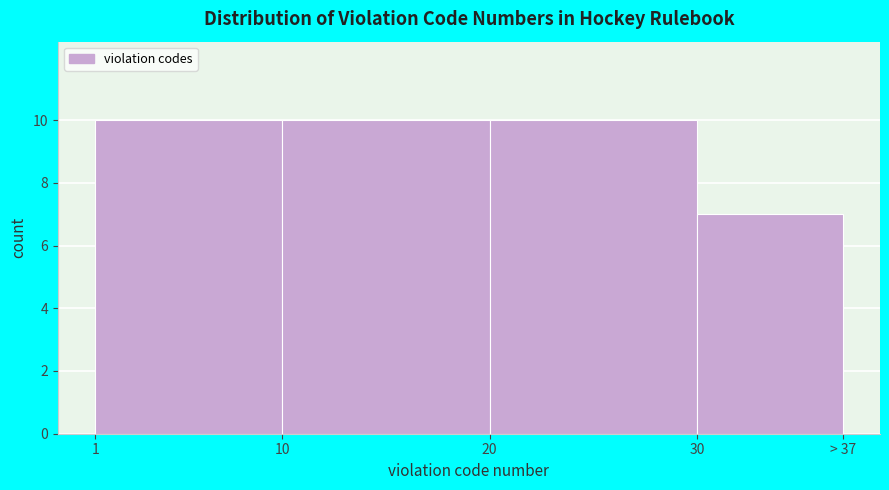

Reading left to right, what are all the values shown in this chart?

10	10	10	7